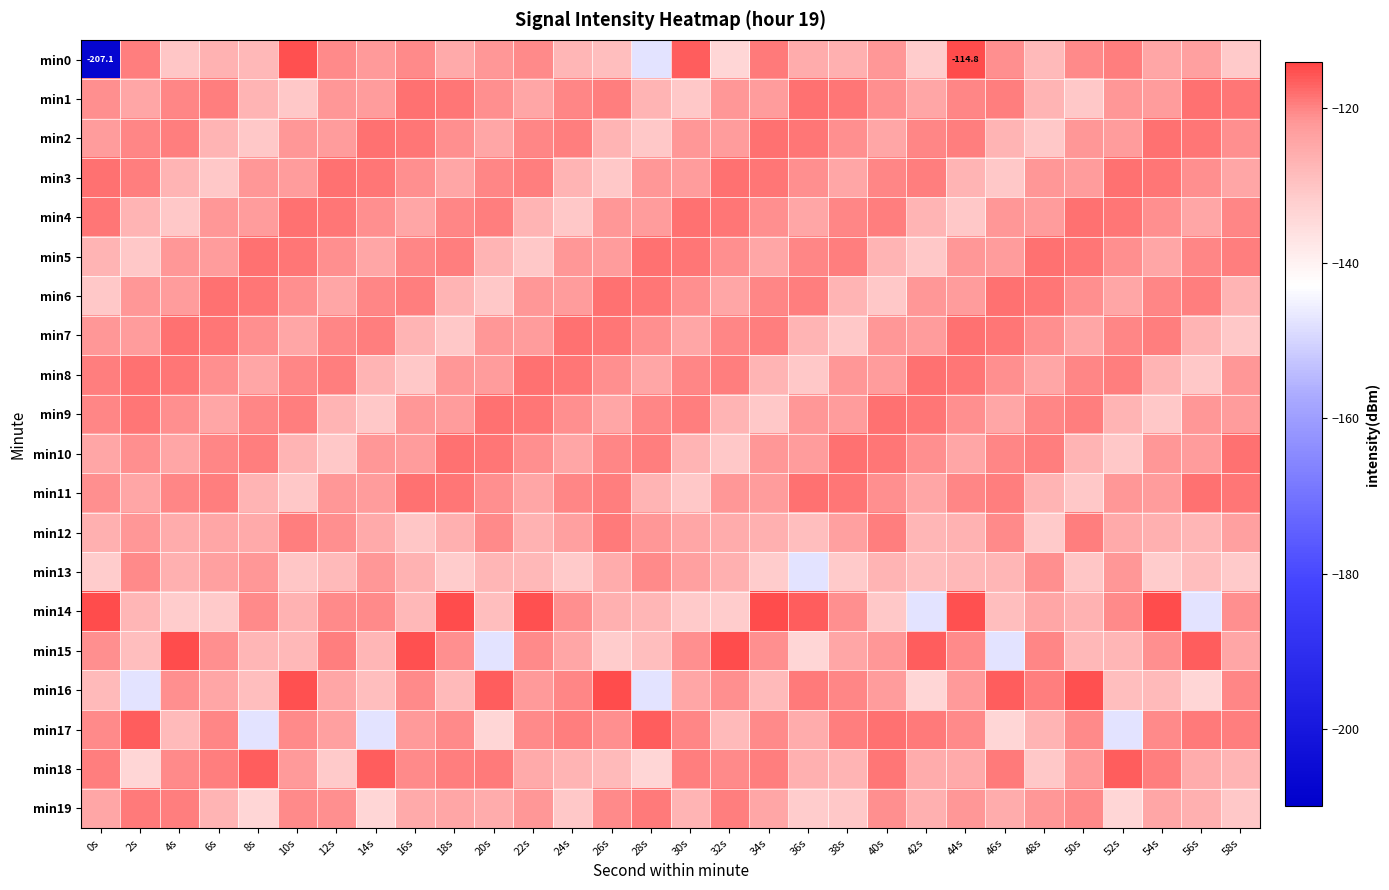

What is the spread (max minus min) of values at 38s?

12.9